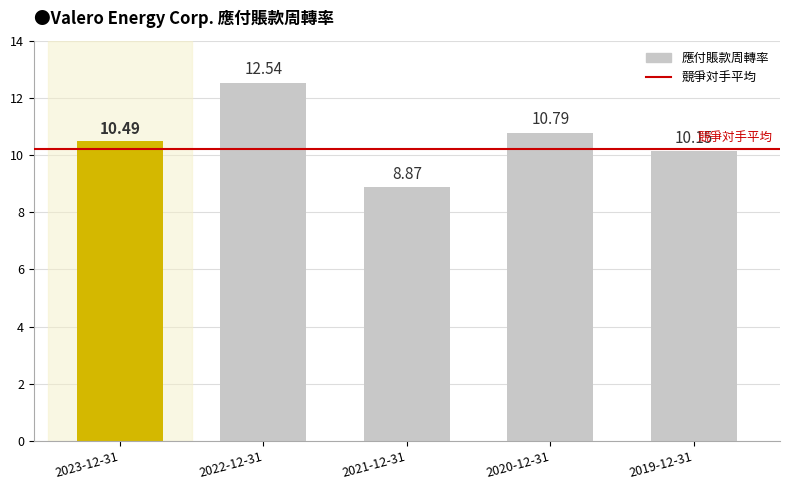

List the labels in order of value, largest first.

2022-12-31, 2020-12-31, 2023-12-31, 2019-12-31, 2021-12-31